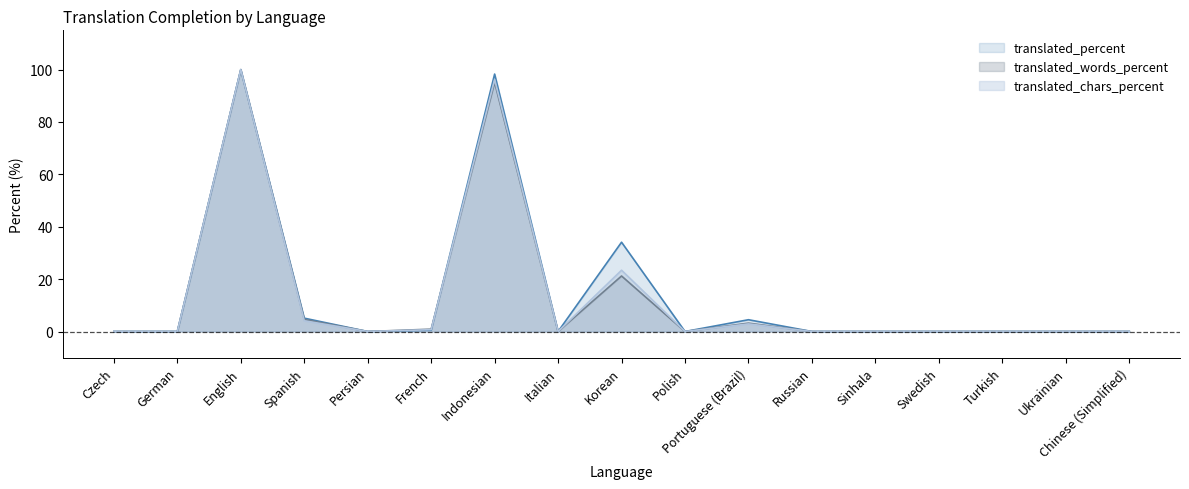

How many positive values does the translated_words_percent series have?

6